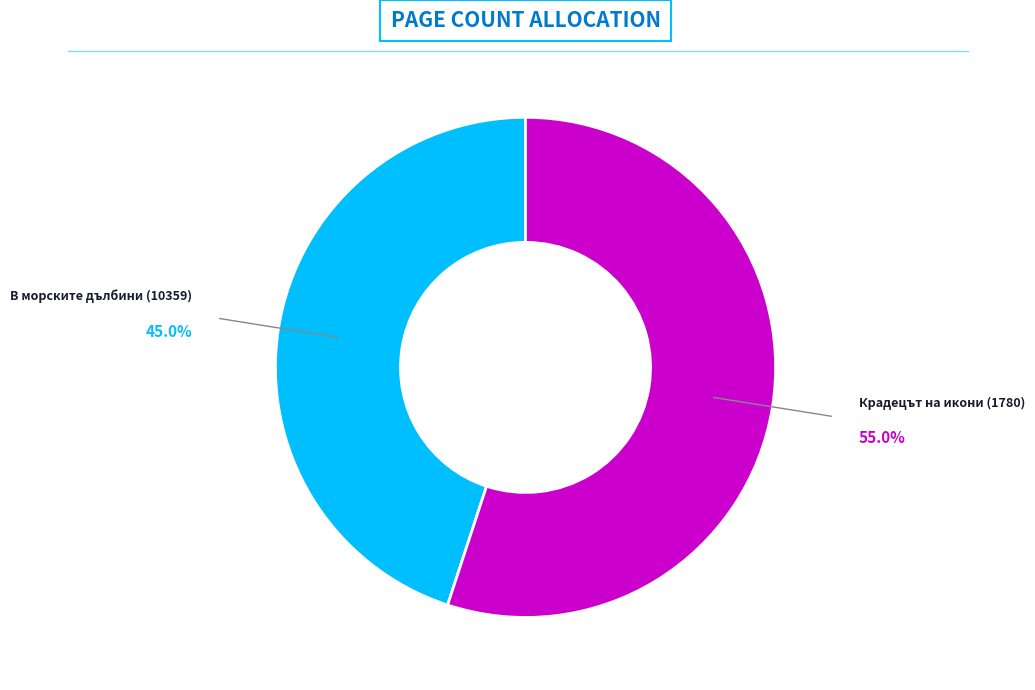

Does any single category account for the majority?

Yes